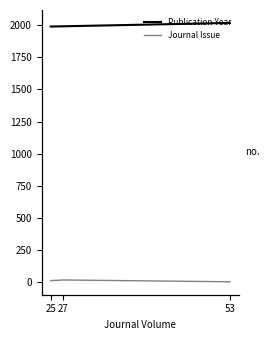

Which series has the largest range (max minus min)?

Publication Year